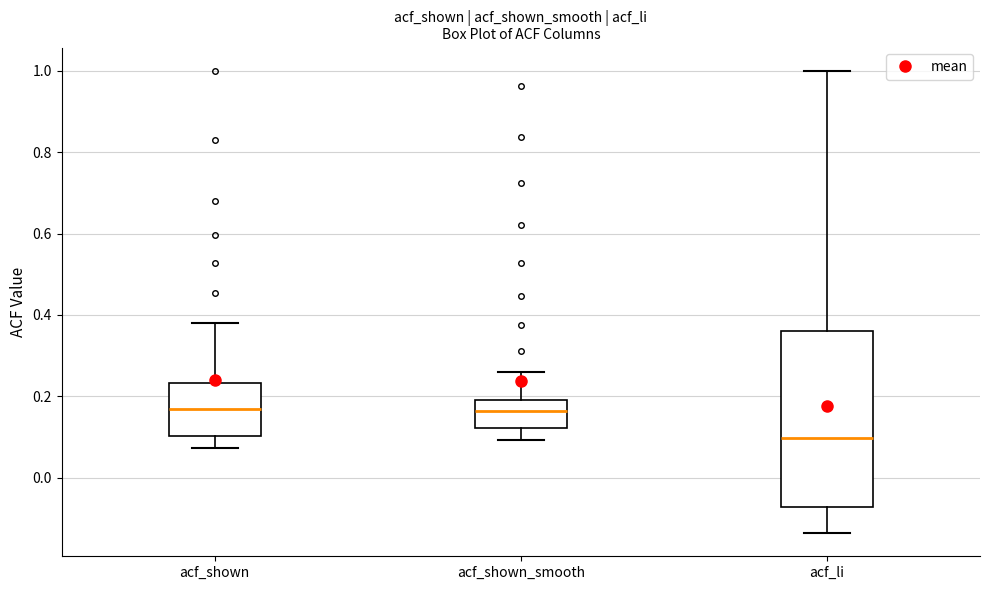

Reading left to right, transcribe this box plot: for each box, give where its median line is, the range the box spans, and where its two whiskers end, as read against the y-axis. The values are not printed on the chart, so give them approximately, as read against the axis.

acf_shown: median 0.16, box 0.10 to 0.24, whiskers 0.08 to 0.38
acf_shown_smooth: median 0.16, box 0.12 to 0.20, whiskers 0.10 to 0.26
acf_li: median 0.10, box -0.08 to 0.36, whiskers -0.14 to 1.00